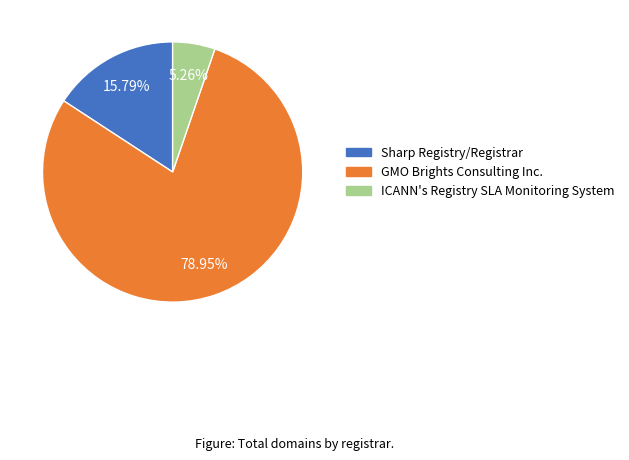

How much of the chart is everything except ICANN's Registry SLA Monitoring System?

94.7%